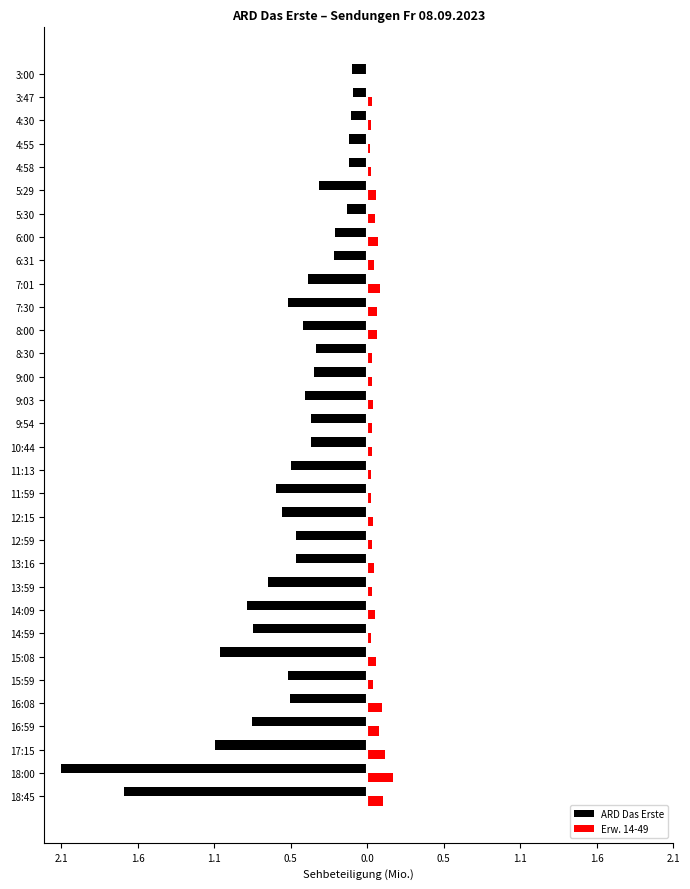

What are all the series names shown in the legend?

ARD Das Erste, Erw. 14-49